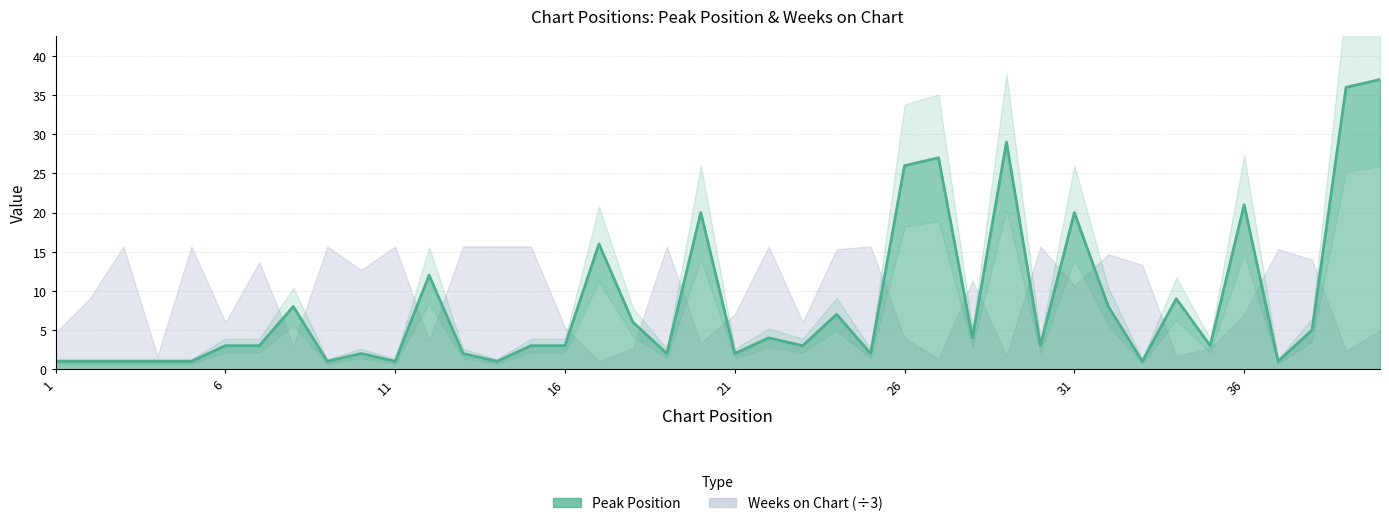

What is the difference between the values at 1 and 38?

4